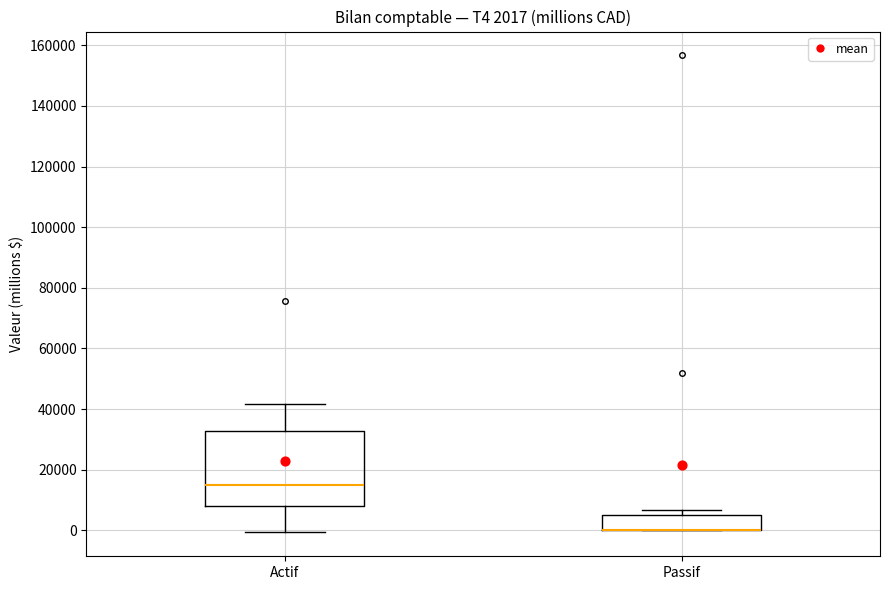

Comparing the boxes themselves (not the whiskers), which one is the tallest?

Actif